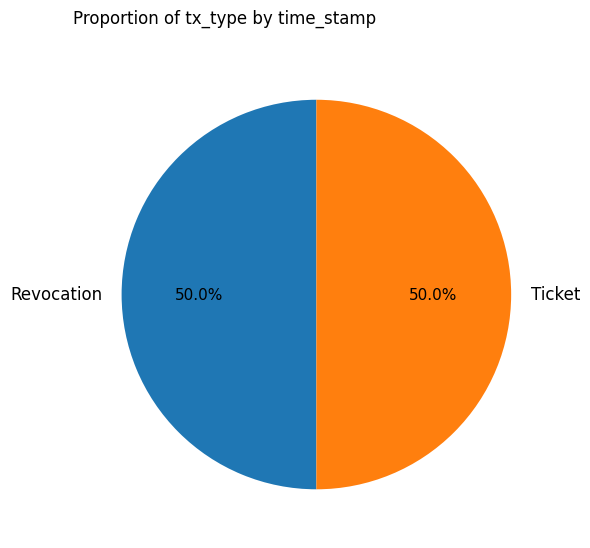

Count the number of slices in the pie.

2